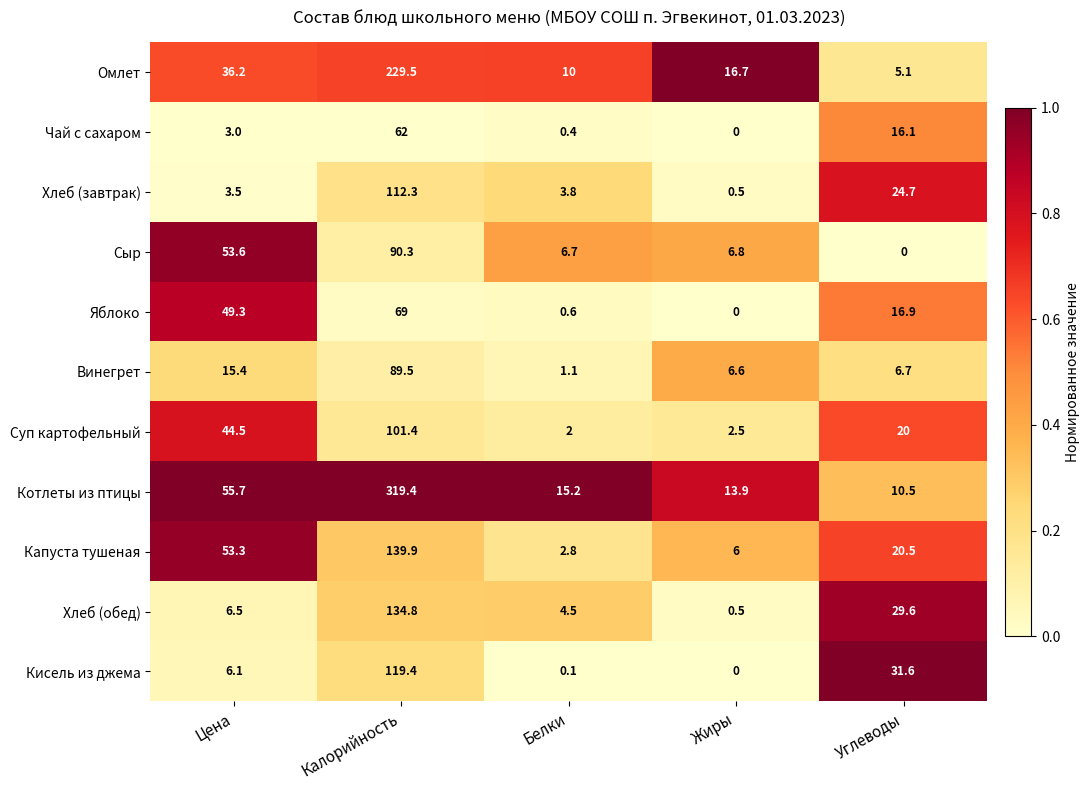

Which series changed the most between Жиры and Углеводы?

Кисель из джема